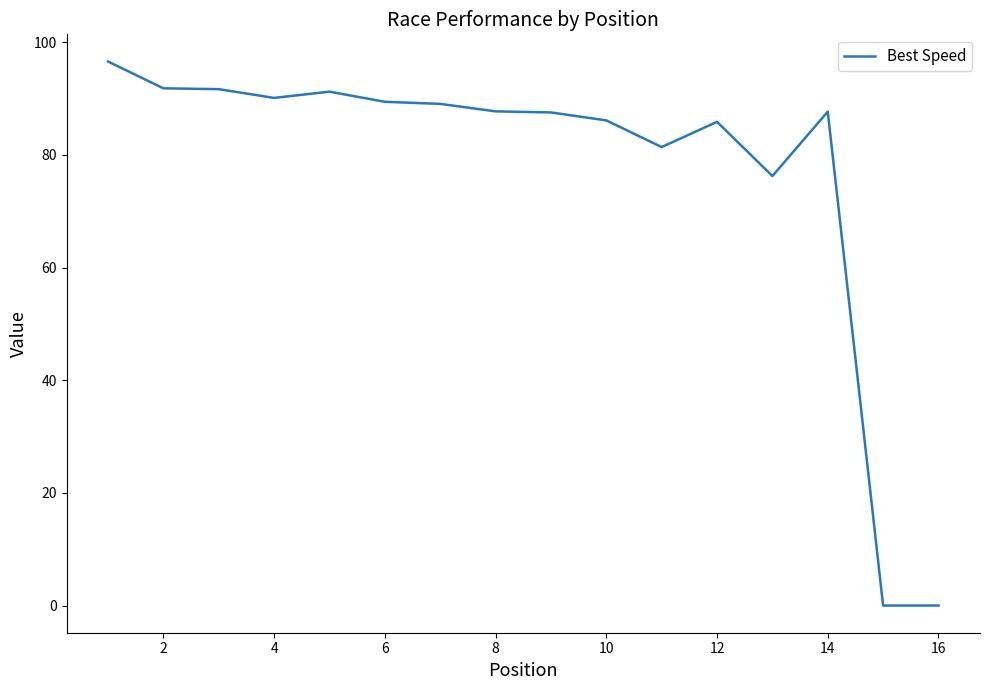

How many values are below 87?

6